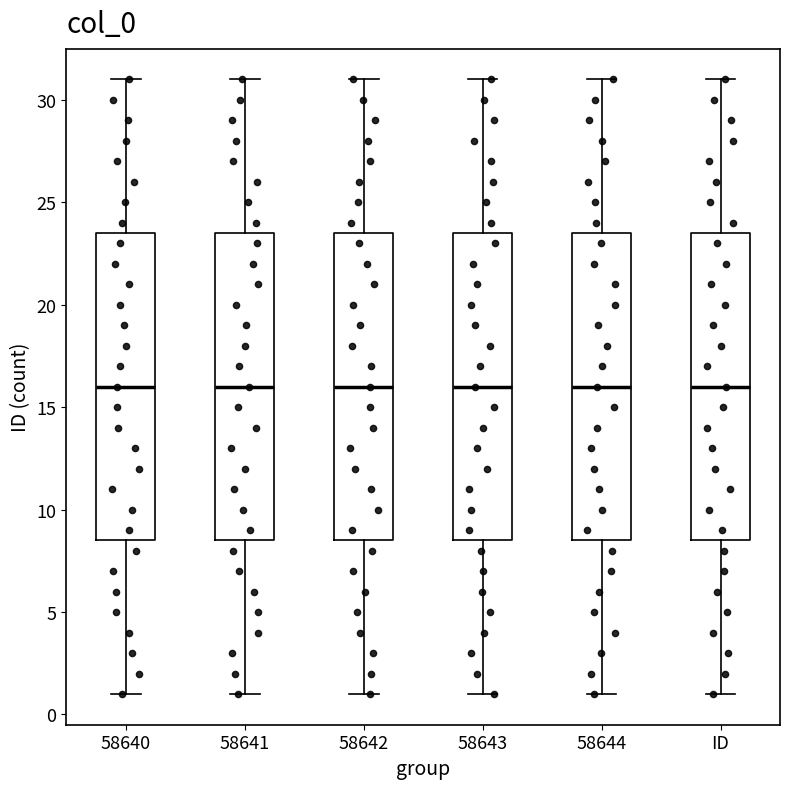

Reading left to right, read every box against the y-axis: the position of its median line, the range the box covers, and the ends of its whiskers. The values are not printed on the chart, so give them approximately, as read against the axis.

58640: median 16.0, box 8.5 to 23.5, whiskers 1.0 to 31.0
58641: median 16.0, box 8.5 to 23.5, whiskers 1.0 to 31.0
58642: median 16.0, box 8.5 to 23.5, whiskers 1.0 to 31.0
58643: median 16.0, box 8.5 to 23.5, whiskers 1.0 to 31.0
58644: median 16.0, box 8.5 to 23.5, whiskers 1.0 to 31.0
ID: median 16.0, box 8.5 to 23.5, whiskers 1.0 to 31.0